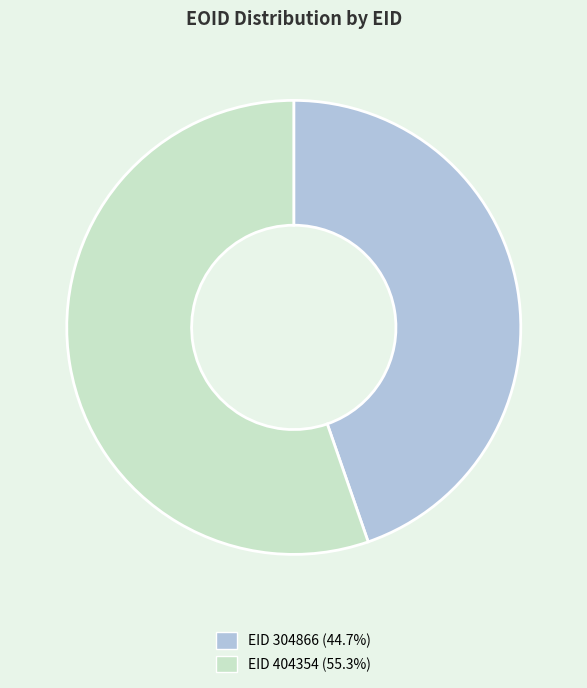

Is there any slice that represents more than half of the pie?

Yes